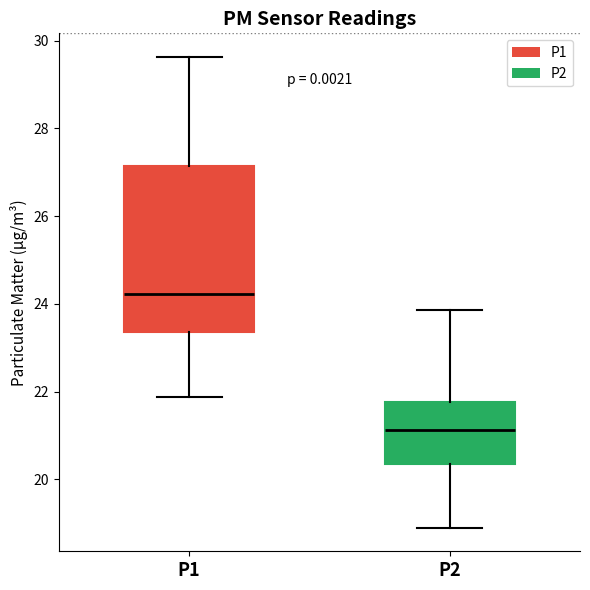

Which box is the tallest, from its lower edge to its upper edge?

P1